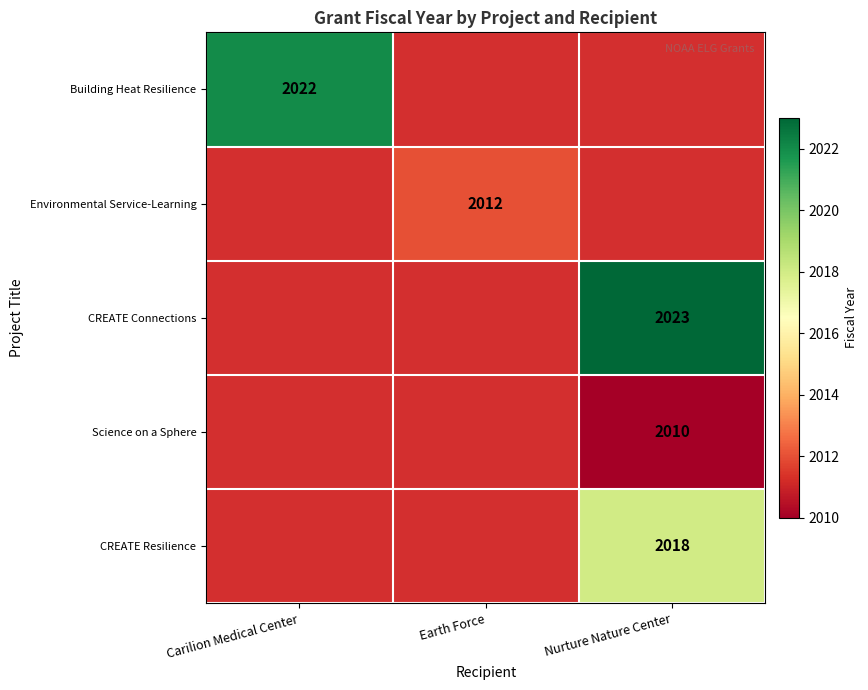

The Science on a Sphere series shows 2010 at Nurture Nature Center. True or false?

True